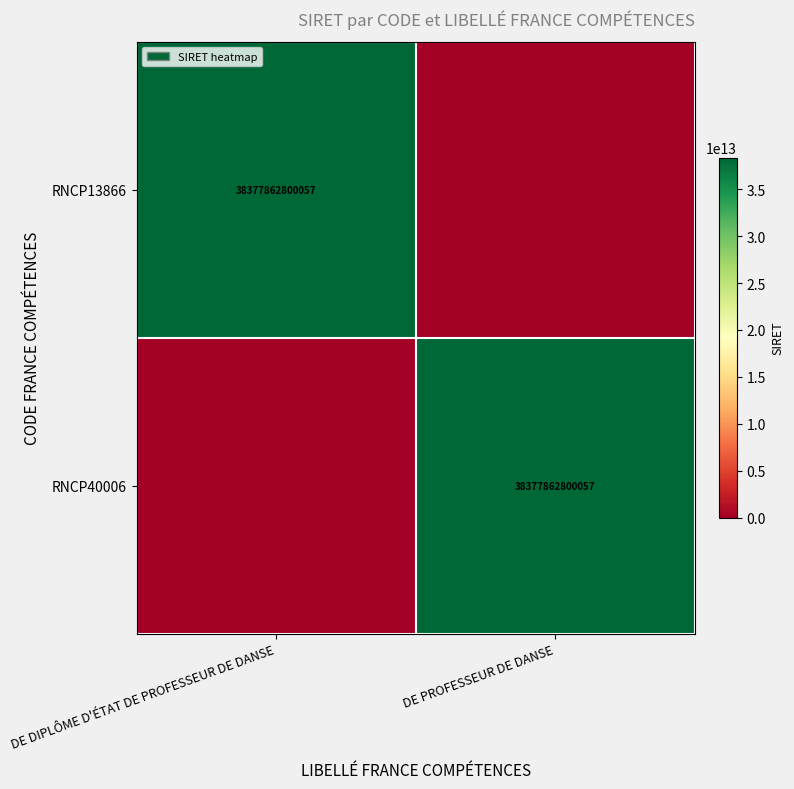

What is the total value across all series at DE PROFESSEUR DE DANSE?

38377862800057